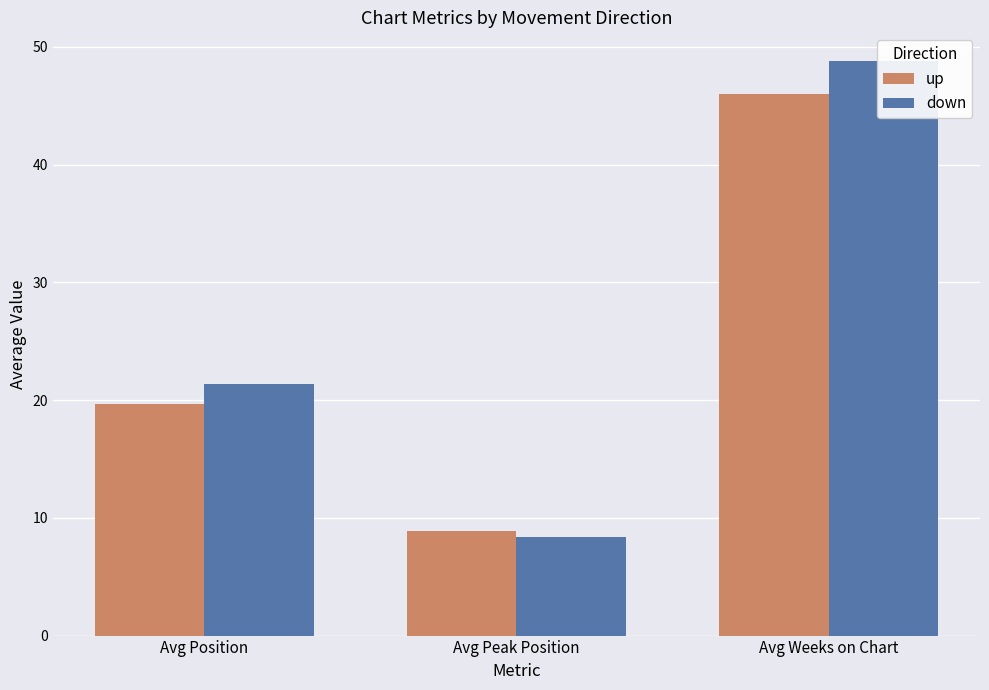

Is it true that down equals 21.4 at Avg Position?

True